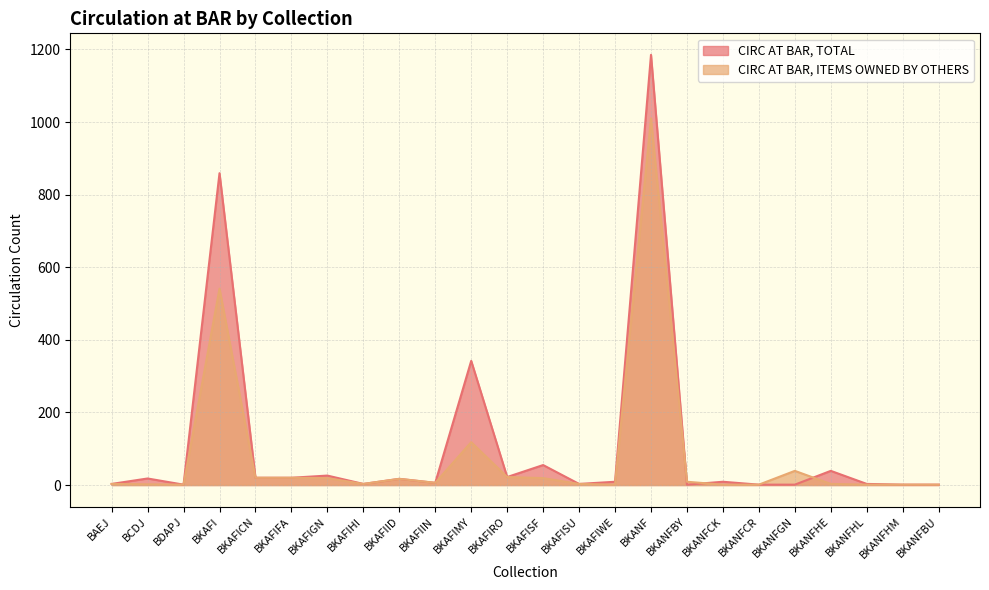

Does the chart have visible grid lines?

Yes